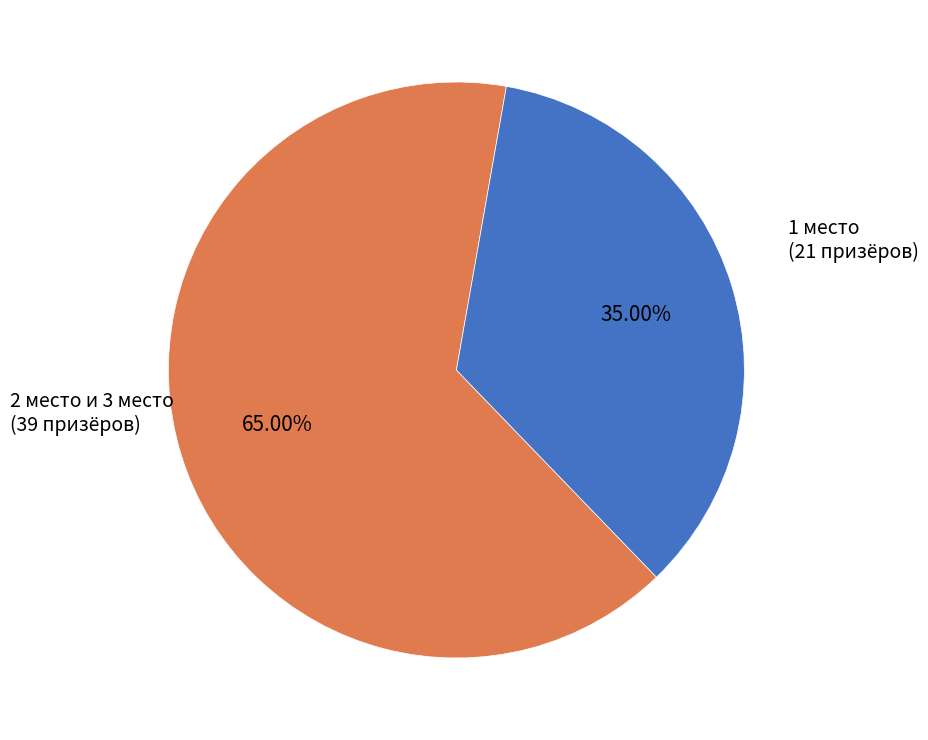

Is there any slice that represents more than half of the pie?

Yes